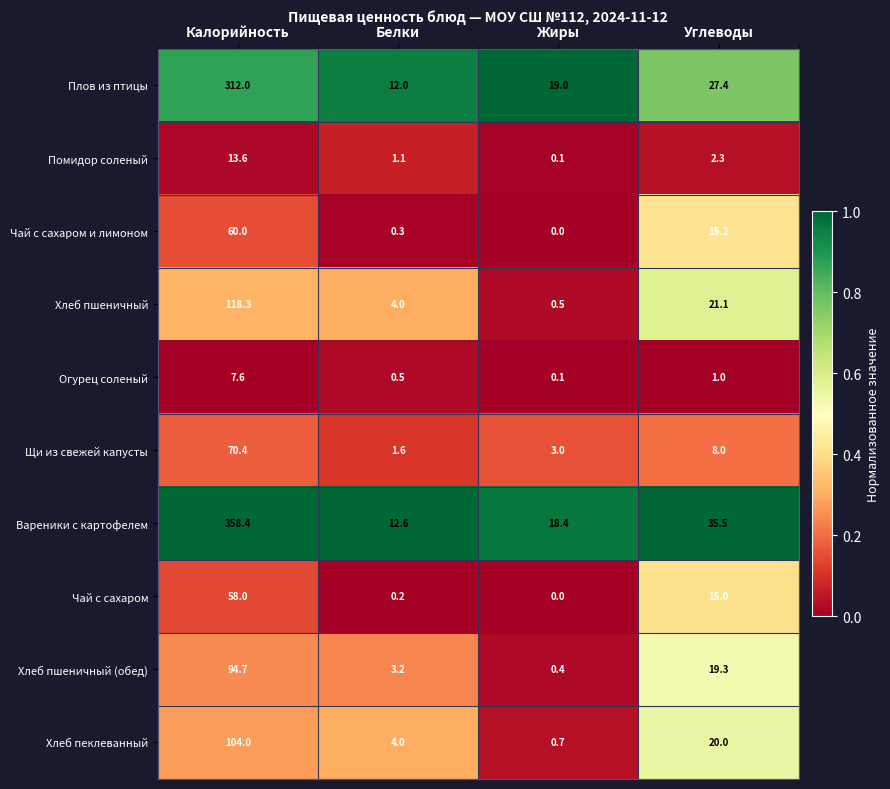

The value of Огурец соленый at Углеводы is 0.5. True or false?

False